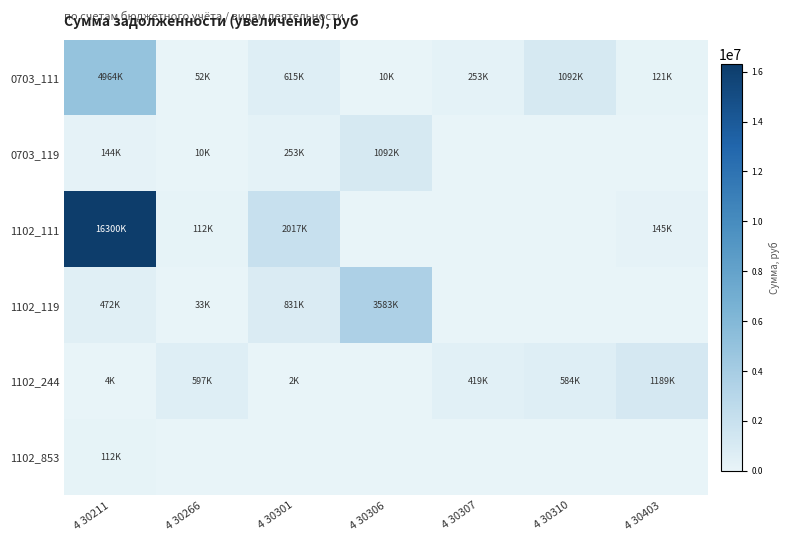

Reading right to left, transcribe all the data shown in this chart.

0703_111: 4 30403=120634.4	4 30310=1091552.0	4 30307=253041.6	4 30306=9923.2	4 30301=614831.0	4 30266=52401.5	4 30211=4963600.0
0703_119: 4 30403=0.0	4 30310=0.0	4 30307=0.0	4 30306=1091552.0	4 30301=253041.6	4 30266=9923.2	4 30211=143886.4
1102_111: 4 30403=144927.5	4 30310=0.0	4 30307=0.0	4 30306=0.0	4 30301=2016656.0	4 30266=112298.0	4 30211=16300157.8
1102_119: 4 30403=0.0	4 30310=0.0	4 30307=0.0	4 30306=3583406.2	4 30301=830698.7	4 30266=32576.4	4 30211=472358.1
1102_244: 4 30403=1188944.2	4 30310=583984.9	4 30307=418682.1	4 30306=0.0	4 30301=1604.5	4 30266=597000.8	4 30211=3862.5
1102_853: 4 30403=0.0	4 30310=0.0	4 30307=0.0	4 30306=0.0	4 30301=0.0	4 30266=0.0	4 30211=111592.0